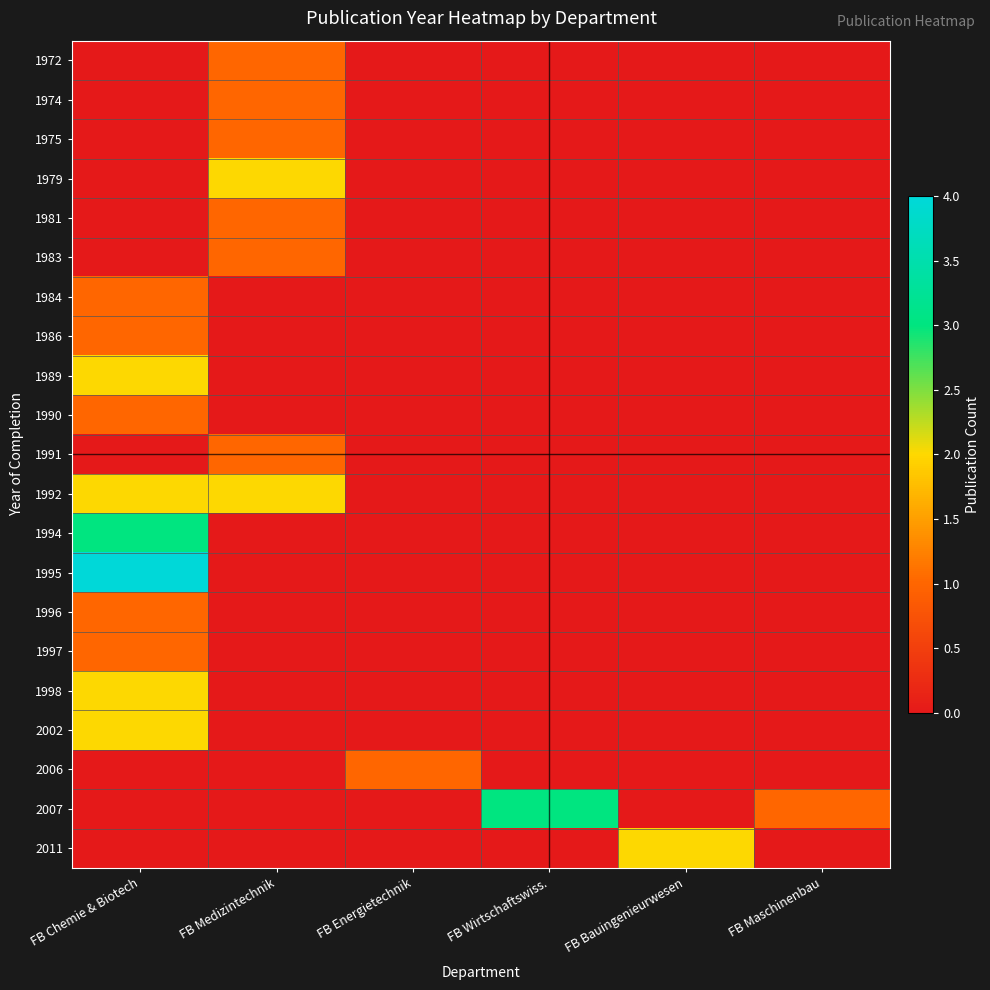

What is the spread (max minus min) of values at FB Medizintechnik?

2